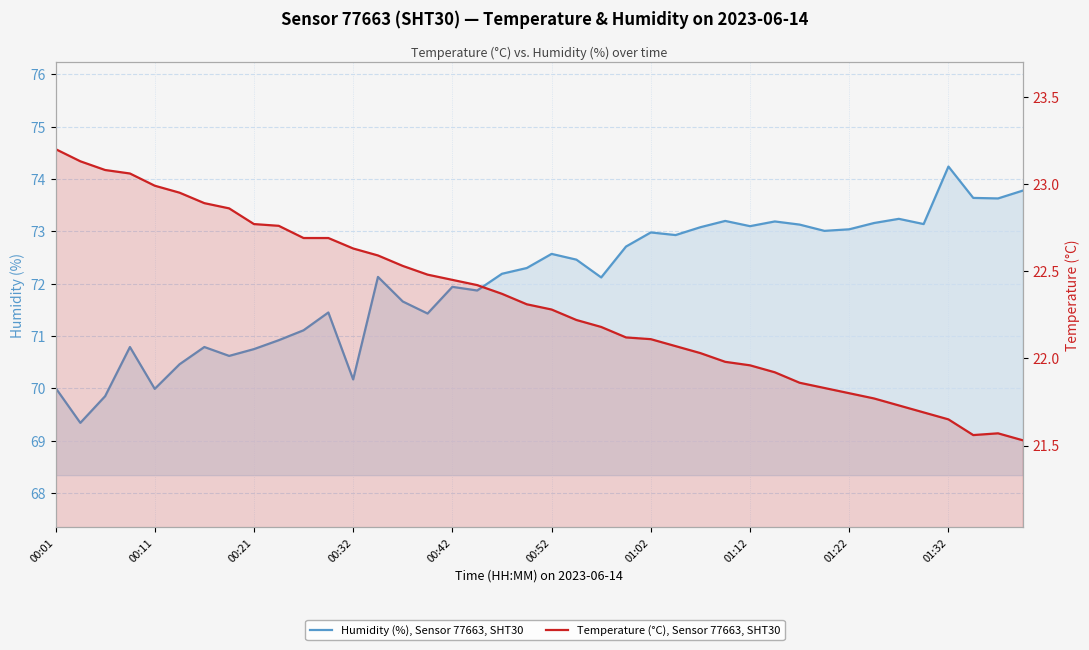

Which series has the largest range (max minus min)?

Humidity (%), Sensor 77663, SHT30